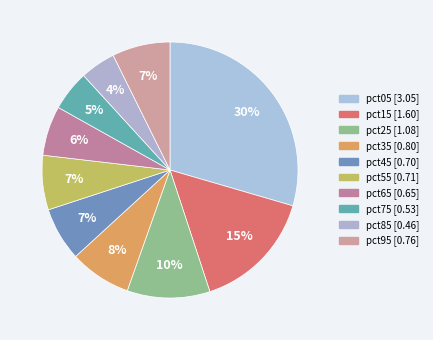

The pct45 slice represents 15% of the pie. True or false?

False